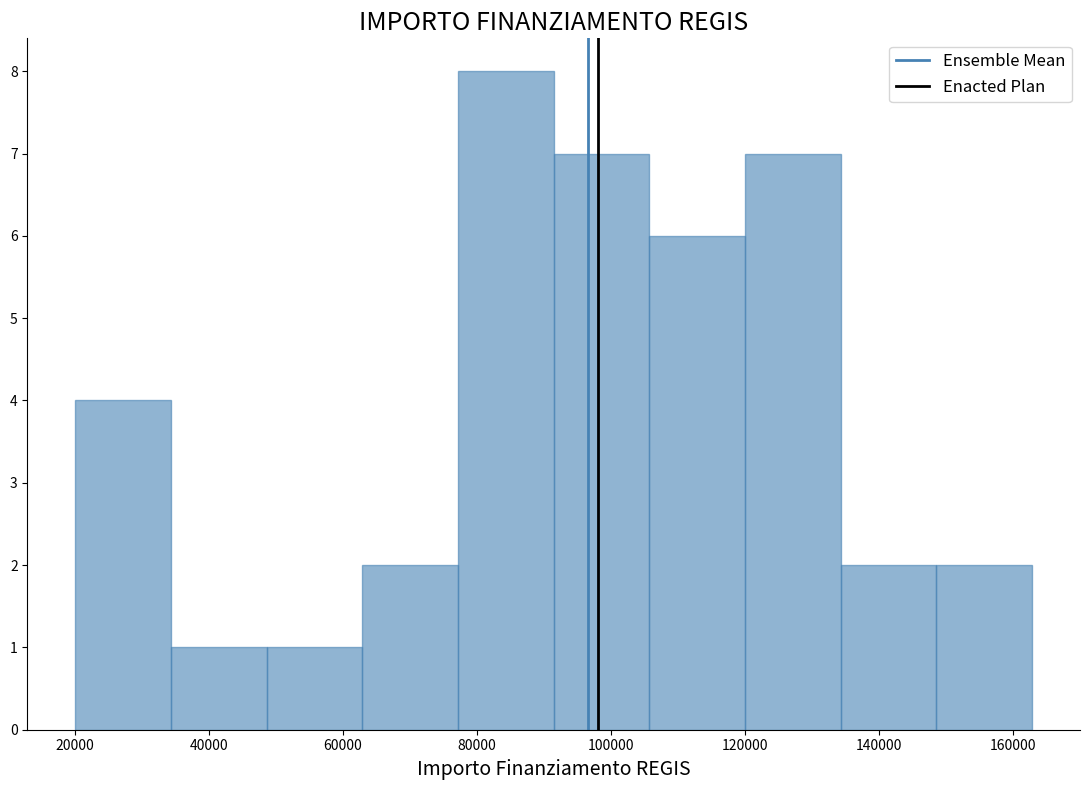

Reading left to right, transcribe this chart: for each bar, give the range it covers on the x-axis and its height. Neither the bar edges nor the heights are printed on the chart, so give them approximately, as read against the axes.

20000 to 34000: 4
34000 to 48000: 1
48000 to 62000: 1
62000 to 78000: 2
78000 to 92000: 8
92000 to 106000: 7
106000 to 120000: 6
120000 to 134000: 7
134000 to 148000: 2
148000 to 162000: 2